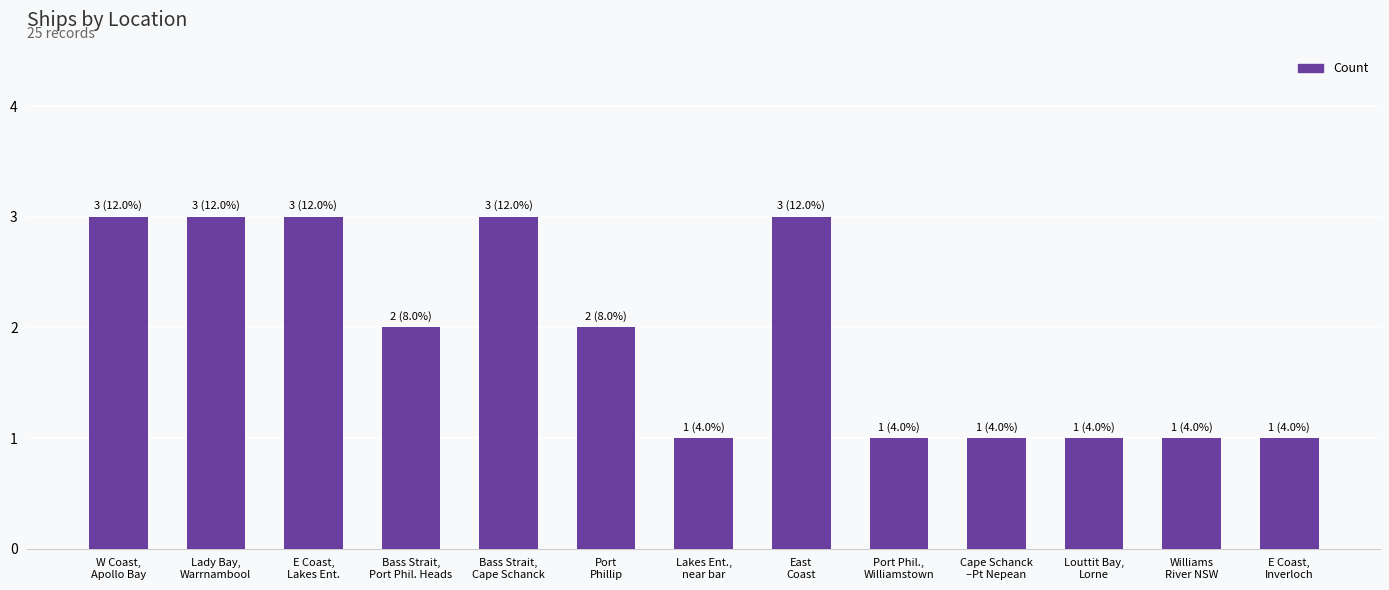

What is the sum of the values at E Coast,
Lakes Ent. and Port Phil.,
Williamstown?

4